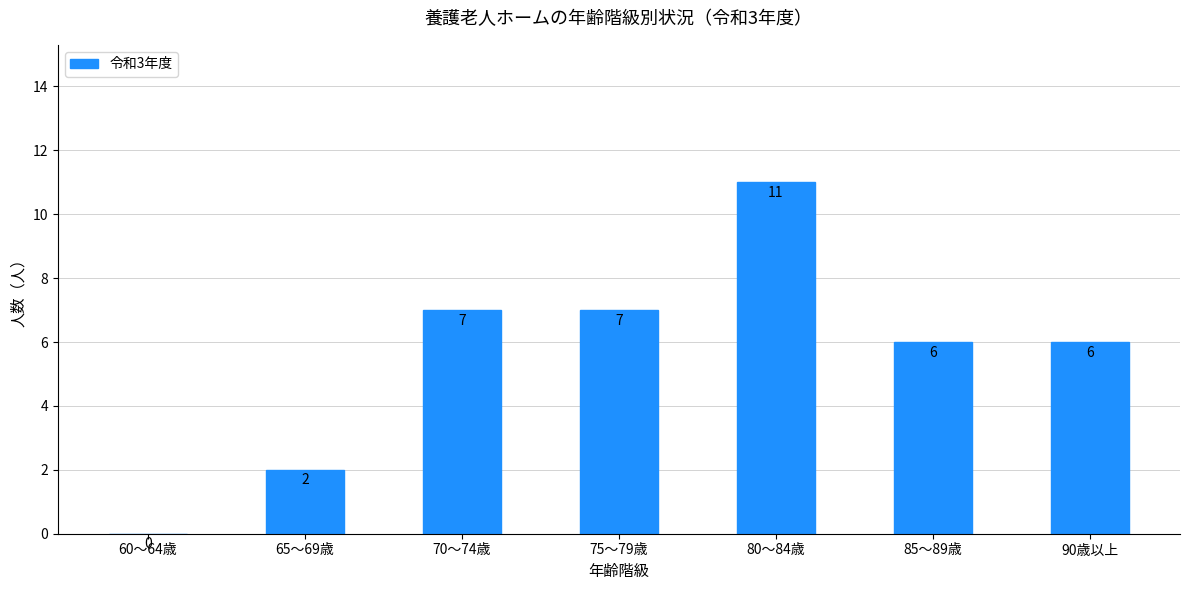

Reading right to left, what are all the values shown in this chart?

6	6	11	7	7	2	0